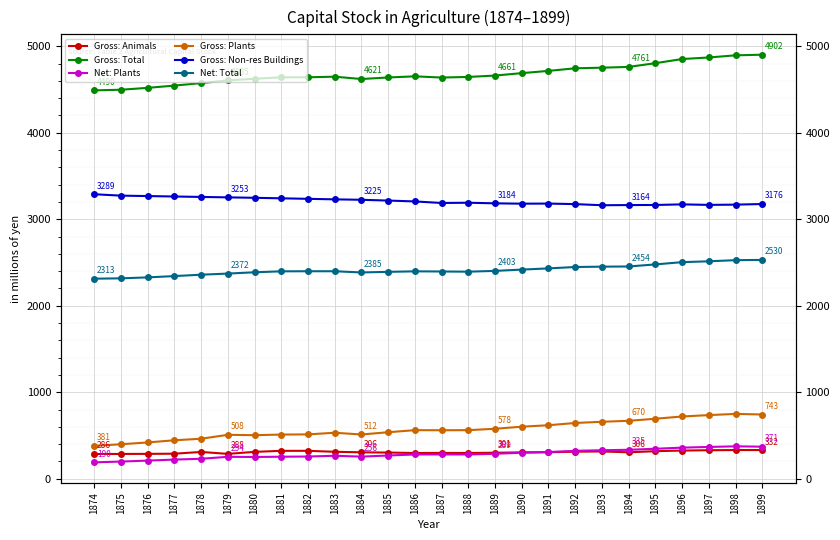

True or false: Gross: Total has a value of 7029 at 1887.

False